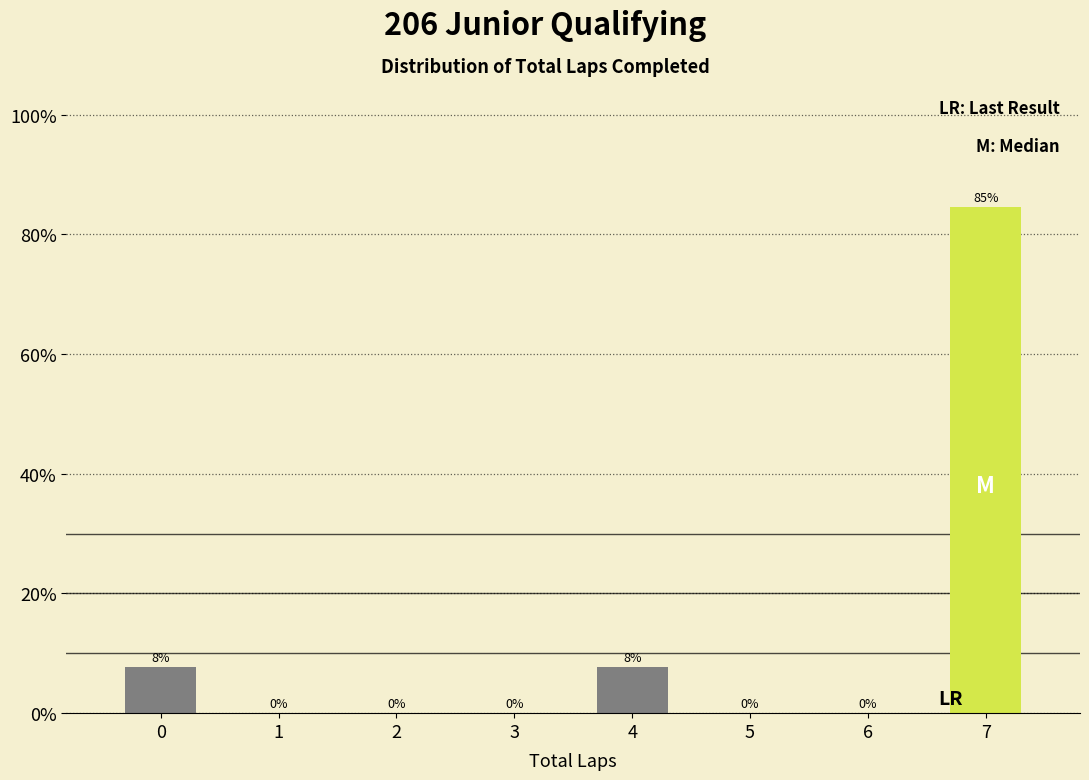

Read the value at 4.

7.7